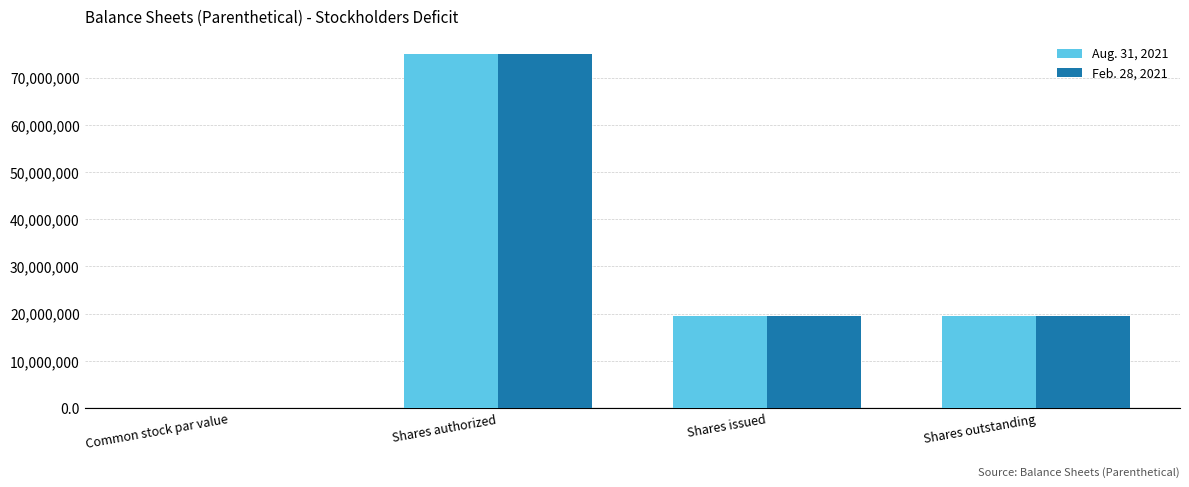

The Feb. 28, 2021 series shows 12847392.6 at Shares issued. True or false?

False